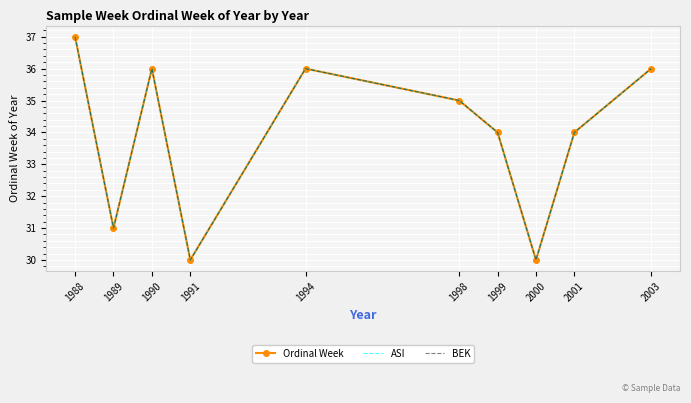

True or false: BEK and ASI cross at least once.

False